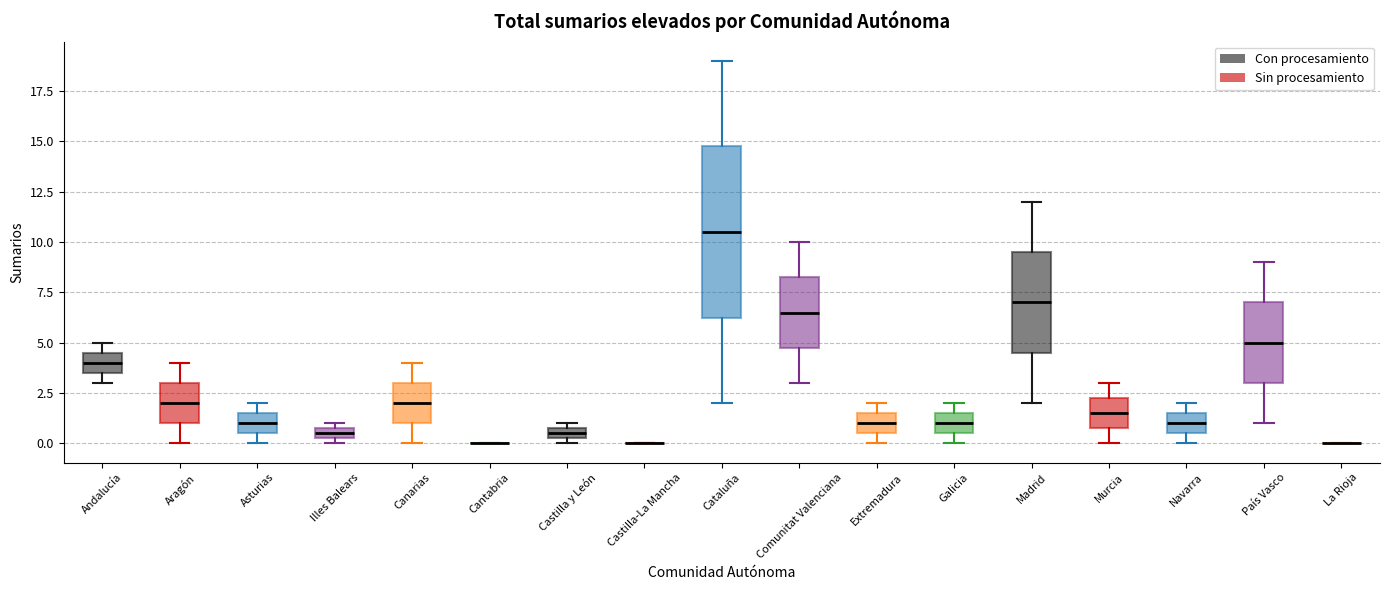

Comparing the boxes themselves (not the whiskers), which one is the tallest?

Cataluña